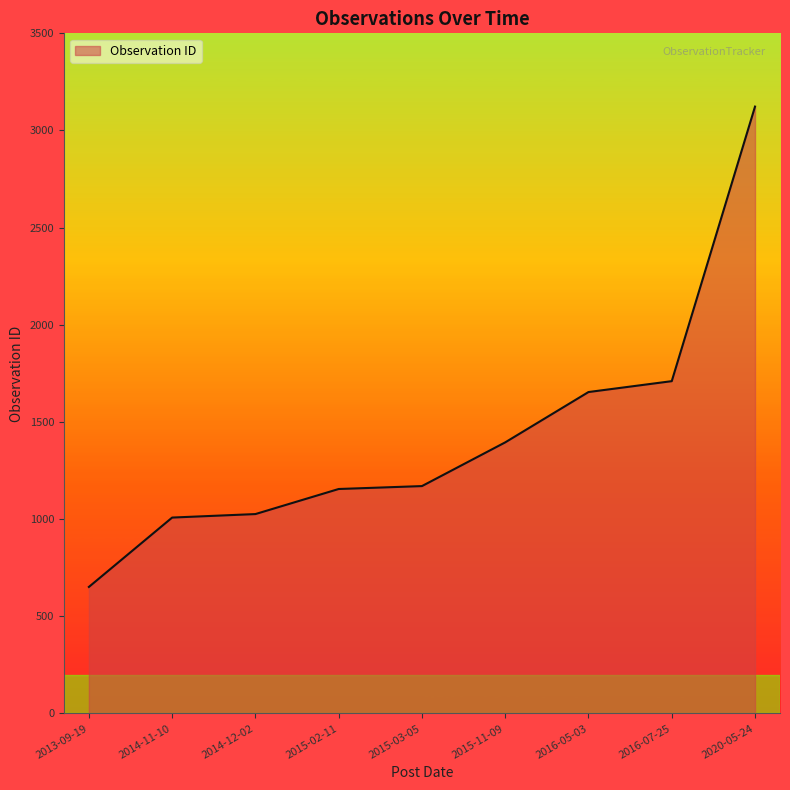

Where is the data nearest to the value 1887?

2016-07-25